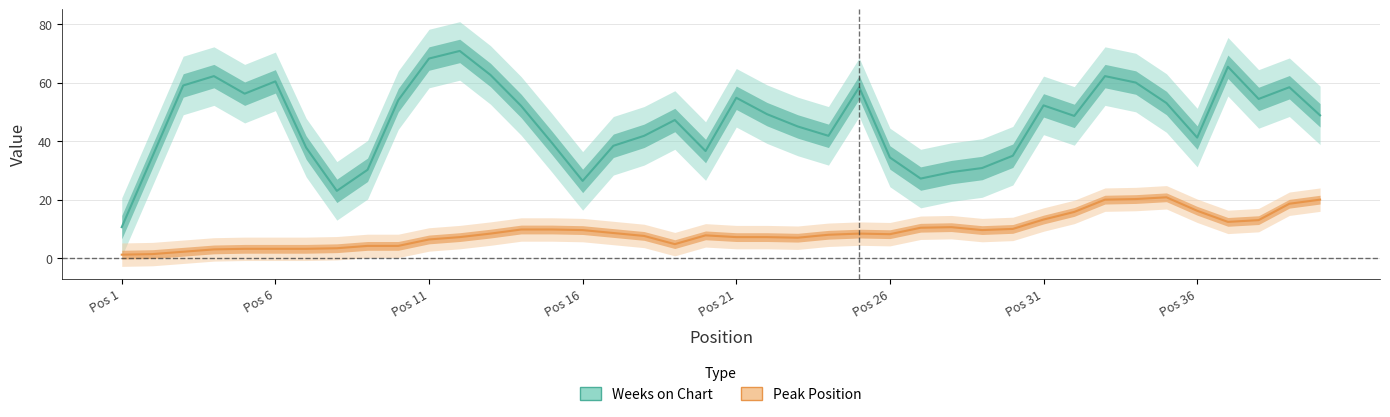

List the series in order of their peak value, lowest first.

Peak Position, Weeks on Chart